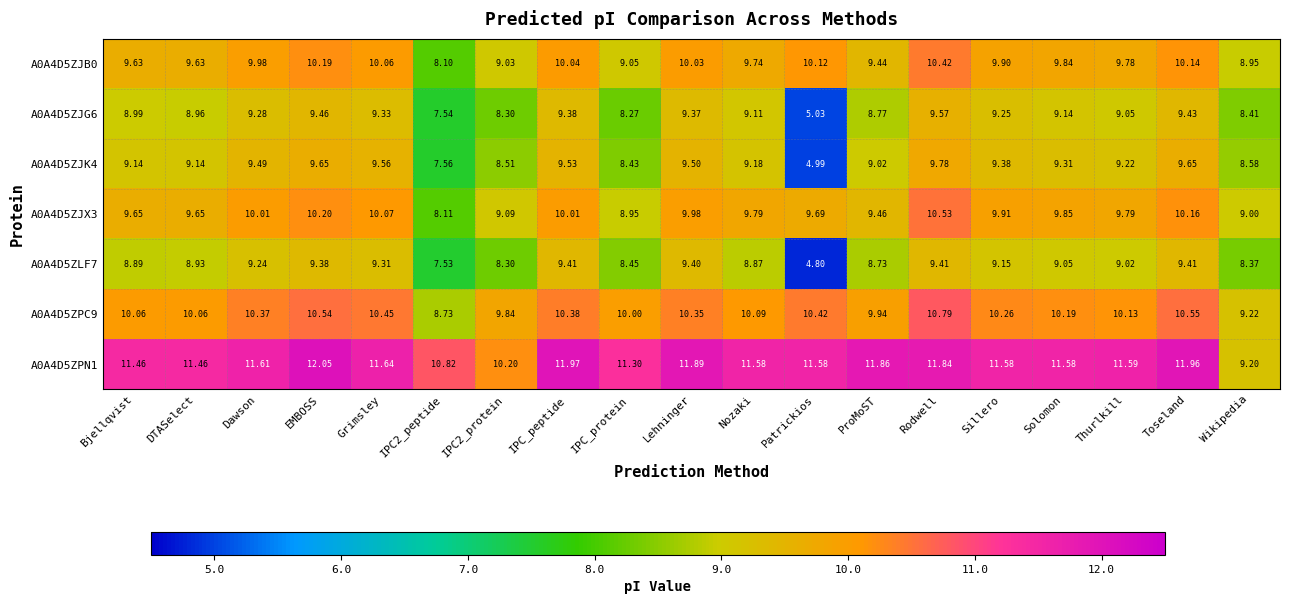

What is the minimum value shown in the chart?

4.8